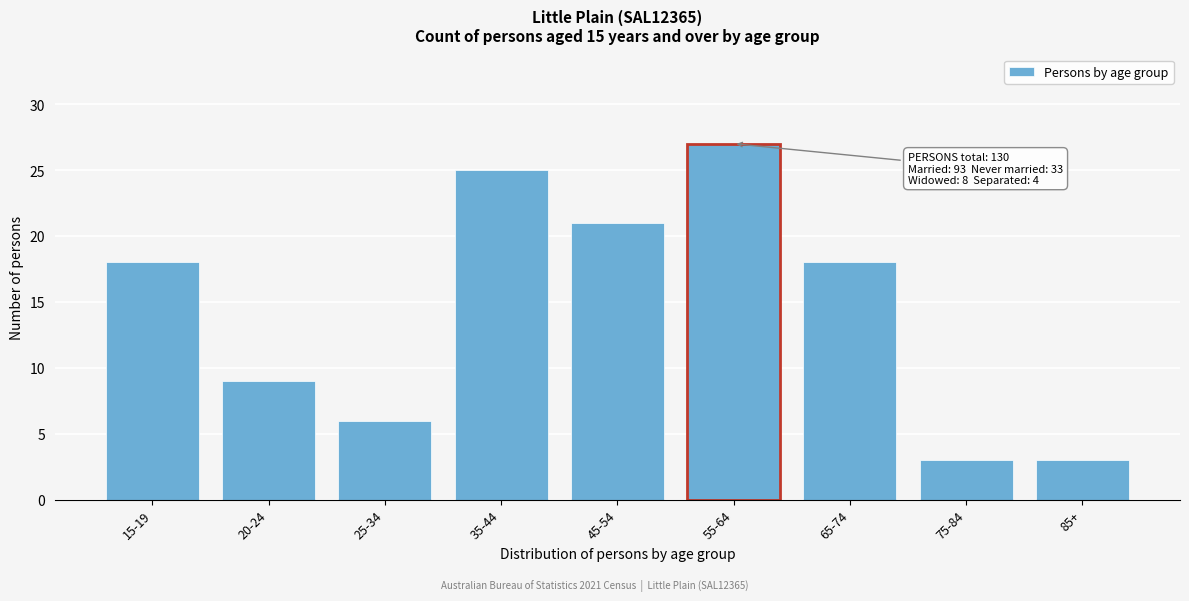

Reading left to right, transcribe all the data shown in this chart.

15-19=18	20-24=9	25-34=6	35-44=25	45-54=21	55-64=27	65-74=18	75-84=3	85+=3